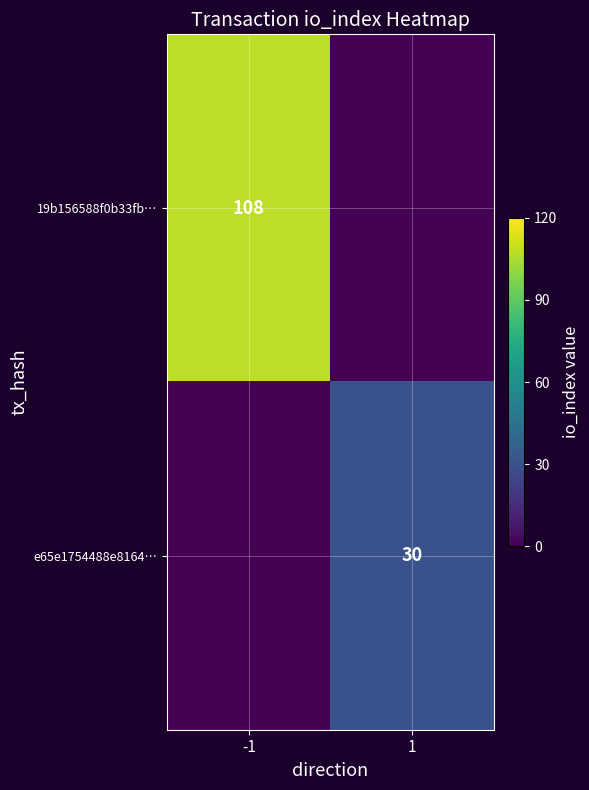

Is it true that e65e1754488e8164… equals 47 at 1?

False